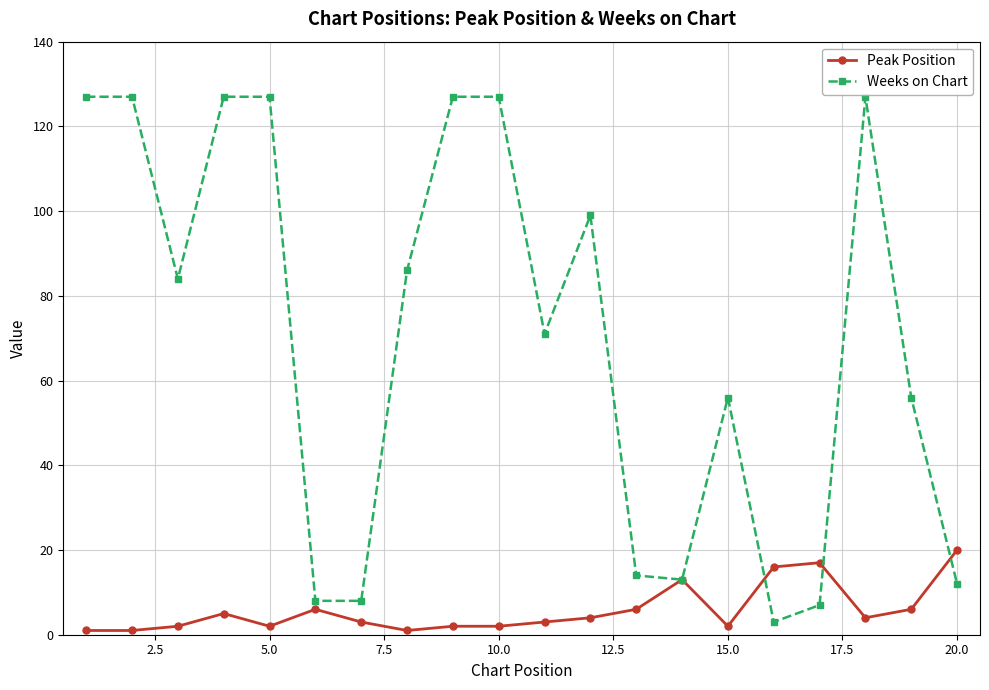

At how many categories does at least one series exceed 114?

7